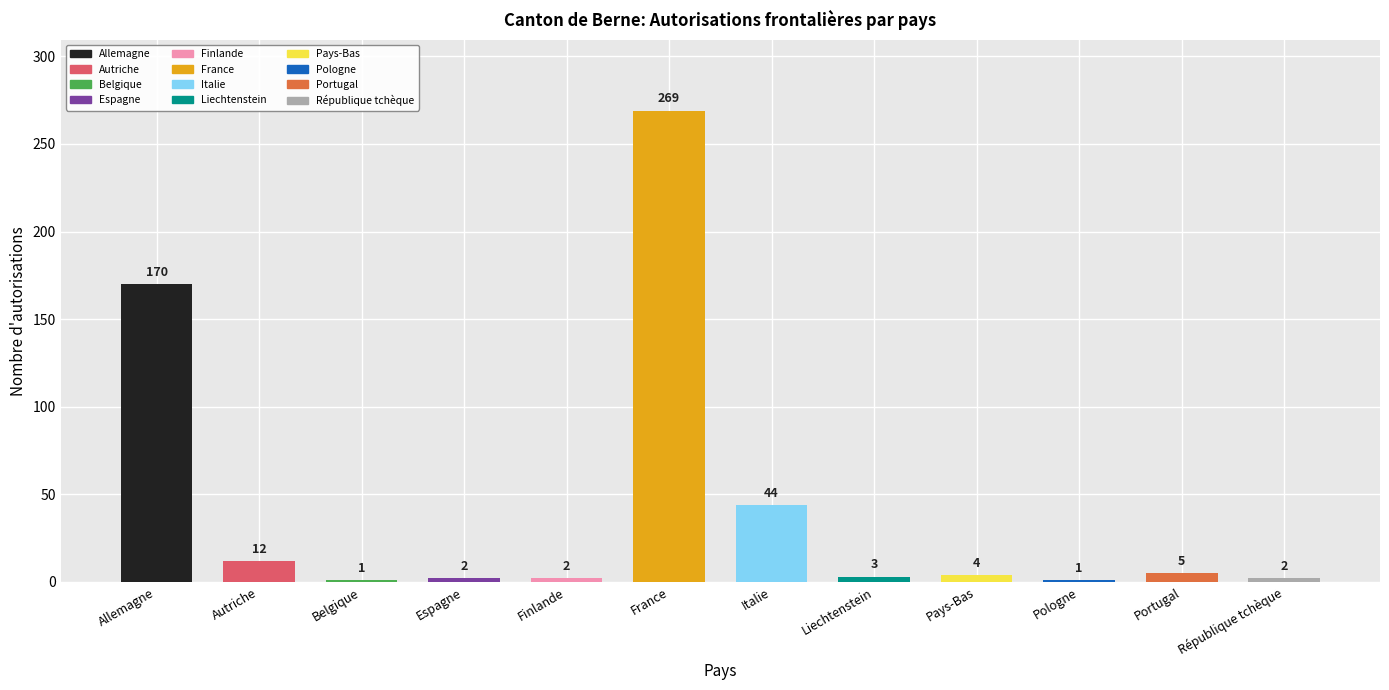

What value does the Total series have at France?

269